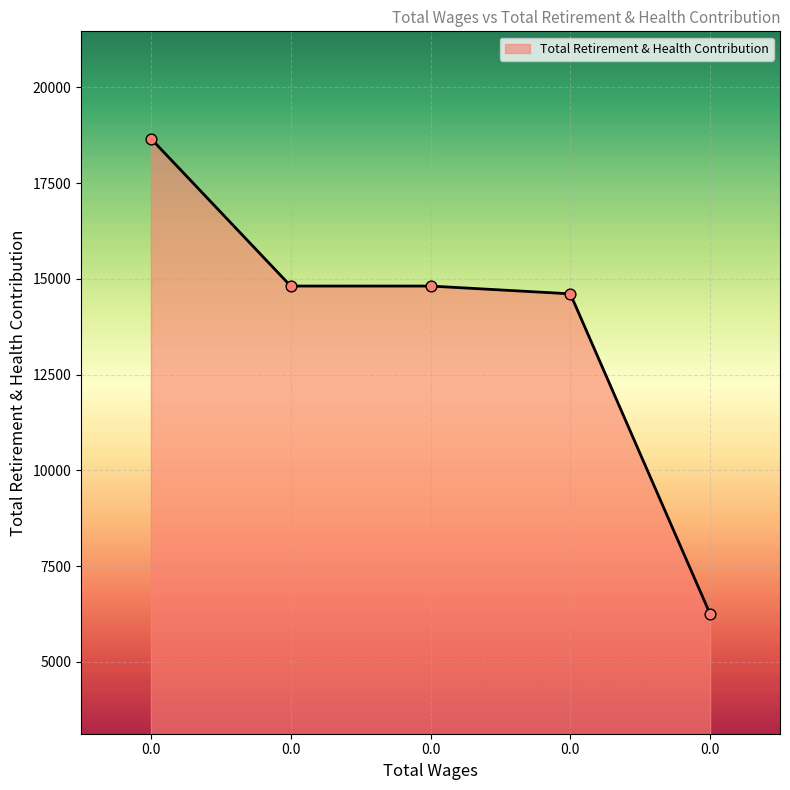

What is the change in value from 0.0 to 0.0?

-4053